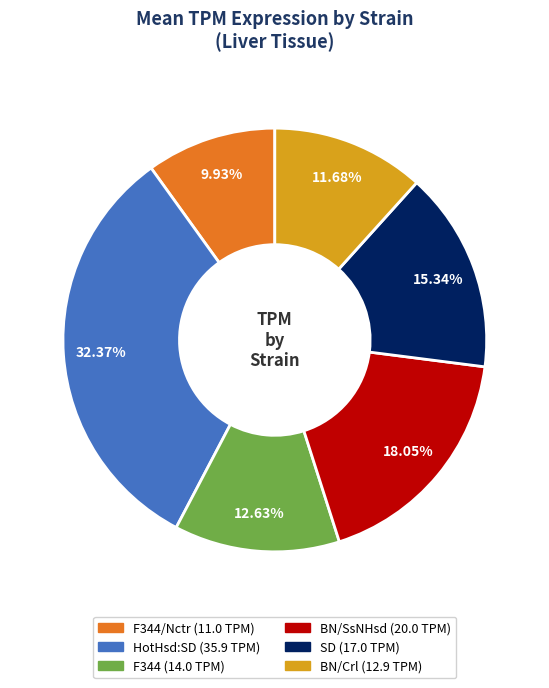

Is there any slice that represents more than half of the pie?

No